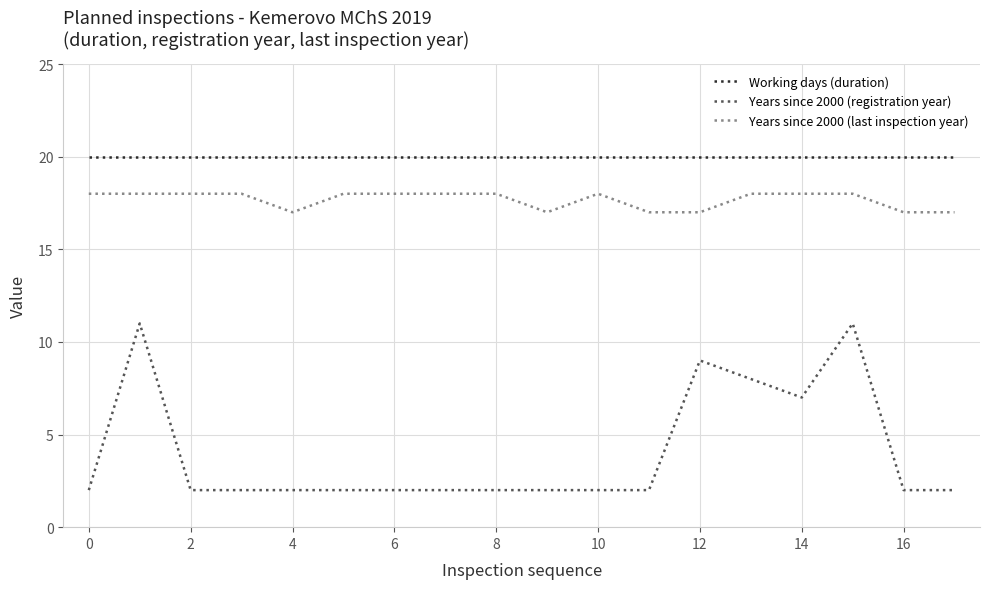

Which series has the widest spread of values?

Years since 2000 (registration year)